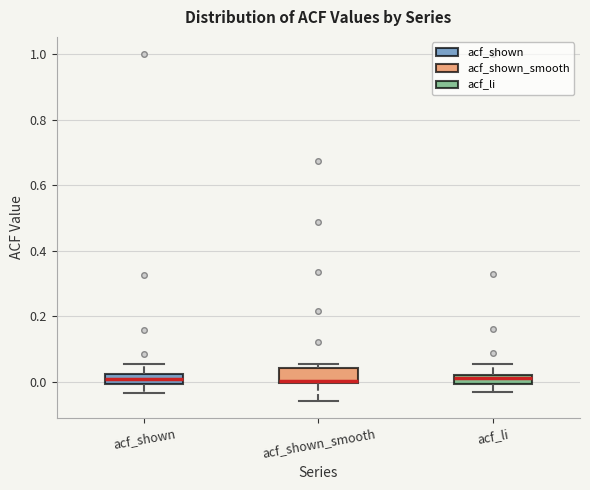

Where is the upper edge of the box for acf_shown on the y-axis? The values are not printed on the chart, so give them approximately, as read against the axis.

0.02